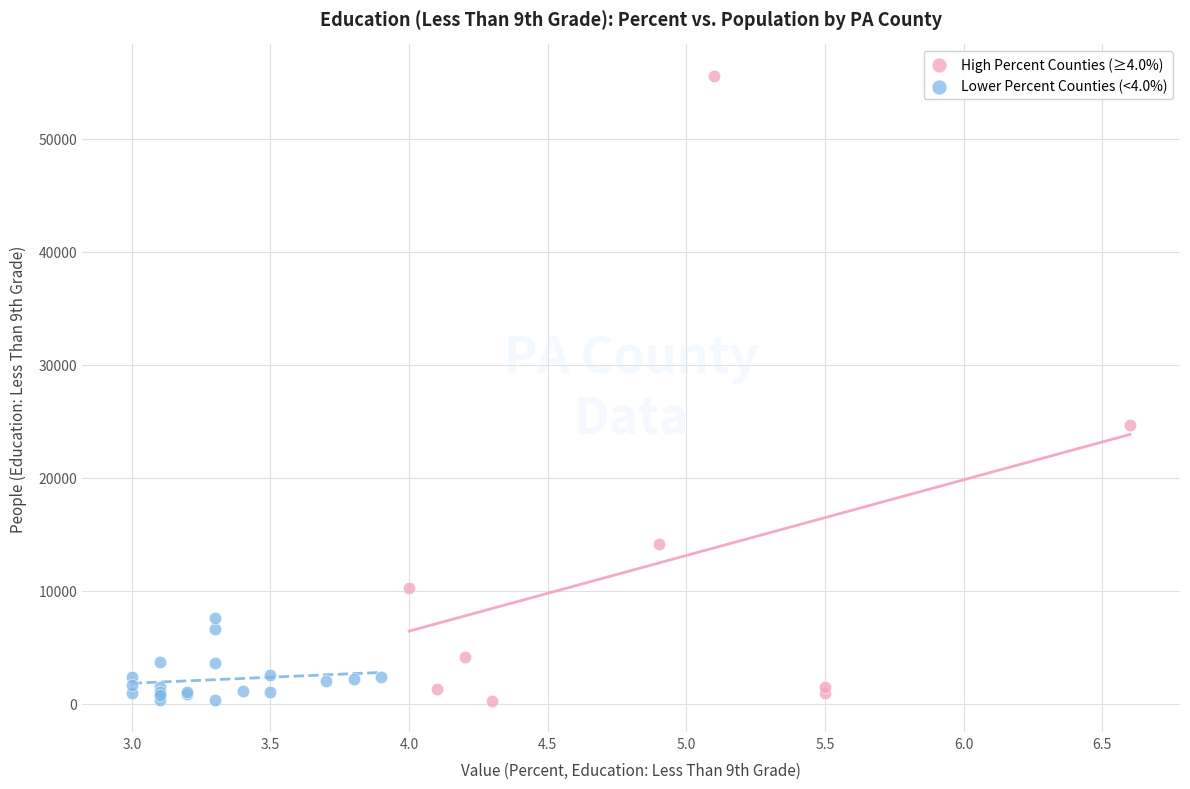

Which series has the largest Y range (max minus min)?

High Percent Counties (≥4.0%)